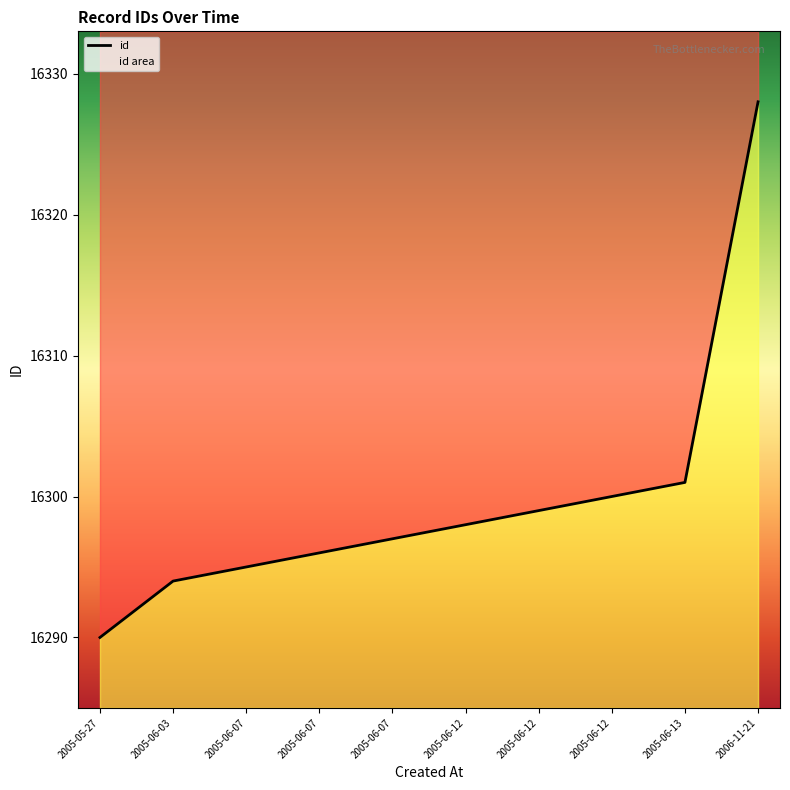

Does the chart have visible grid lines?

No